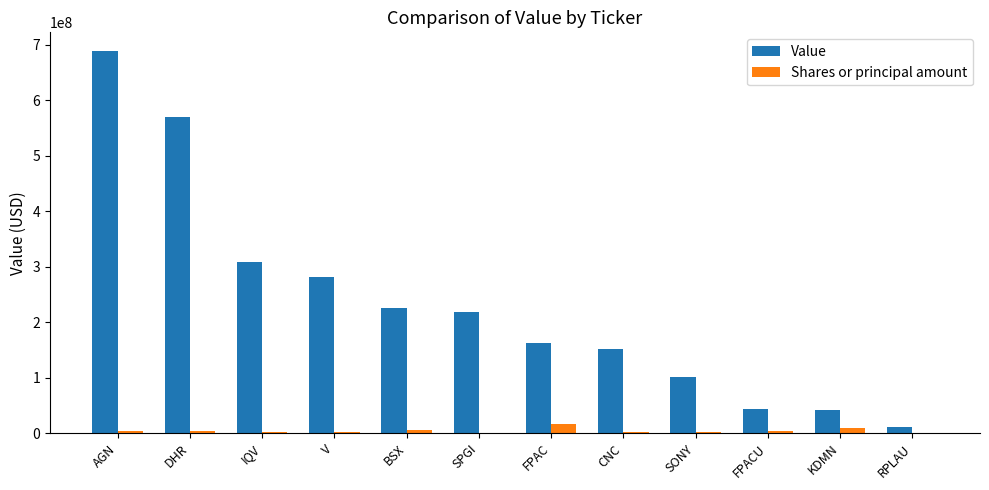

Between SONY and FPACU, which series saw the biggest shift?

Value